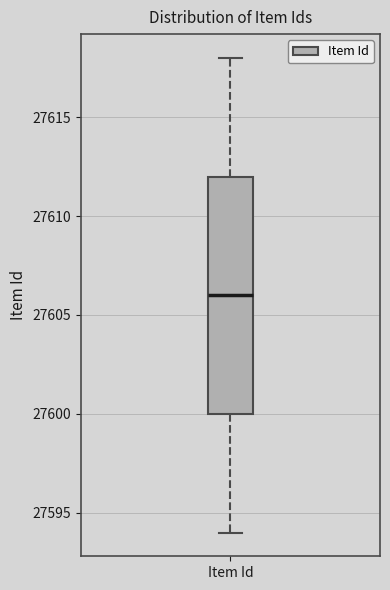

Where is the upper edge of the box for Item Id on the y-axis? The values are not printed on the chart, so give them approximately, as read against the axis.

27612